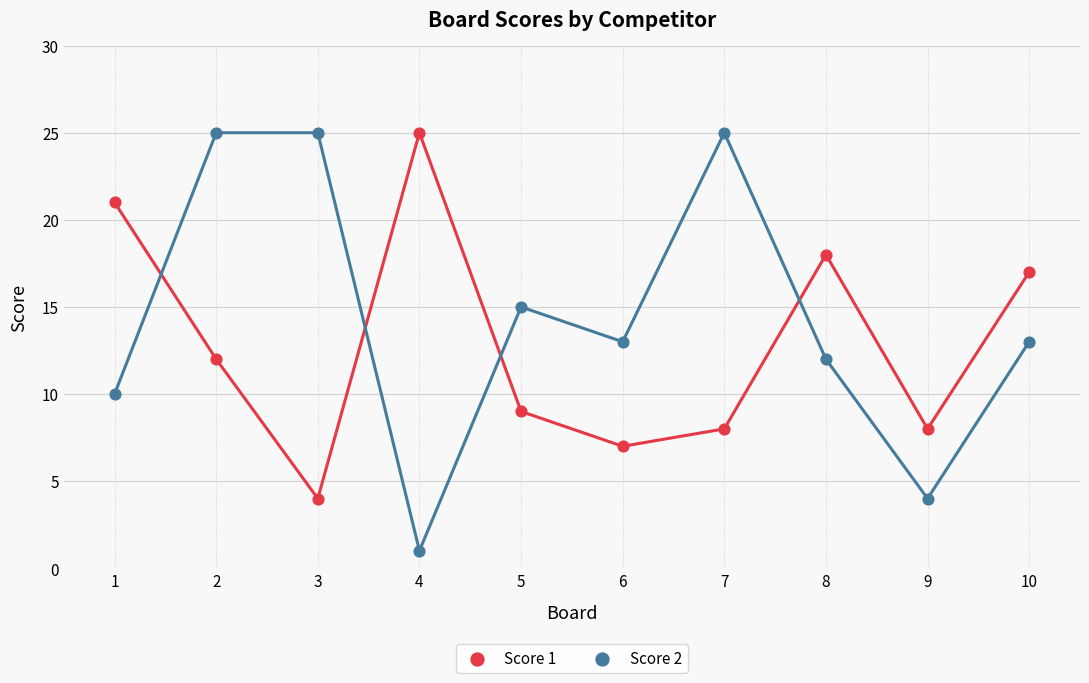

What is the X range (max minus min) for the scatter plot?

9